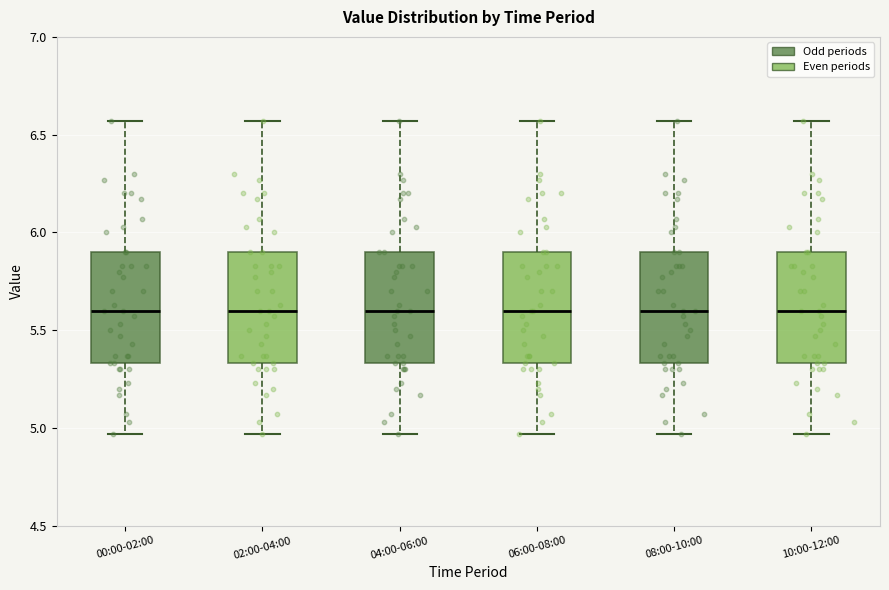

Reading left to right, transcribe this box plot: for each box, give where its median line is, the range the box spans, and where its two whiskers end, as read against the y-axis. The values are not printed on the chart, so give them approximately, as read against the axis.

00:00-02:00: median 5.60, box 5.35 to 5.90, whiskers 4.95 to 6.55
02:00-04:00: median 5.60, box 5.35 to 5.90, whiskers 4.95 to 6.55
04:00-06:00: median 5.60, box 5.35 to 5.90, whiskers 4.95 to 6.55
06:00-08:00: median 5.60, box 5.35 to 5.90, whiskers 4.95 to 6.55
08:00-10:00: median 5.60, box 5.35 to 5.90, whiskers 4.95 to 6.55
10:00-12:00: median 5.60, box 5.35 to 5.90, whiskers 4.95 to 6.55